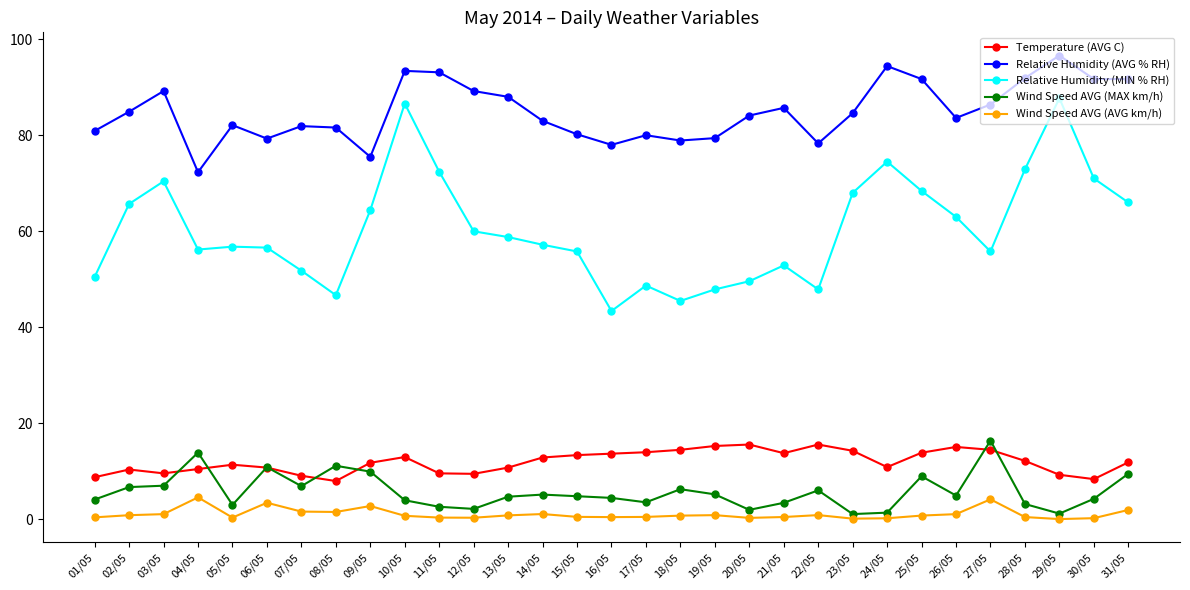

Is it true that Wind Speed AVG (MAX km/h) equals 1.4 at 24/05?

True